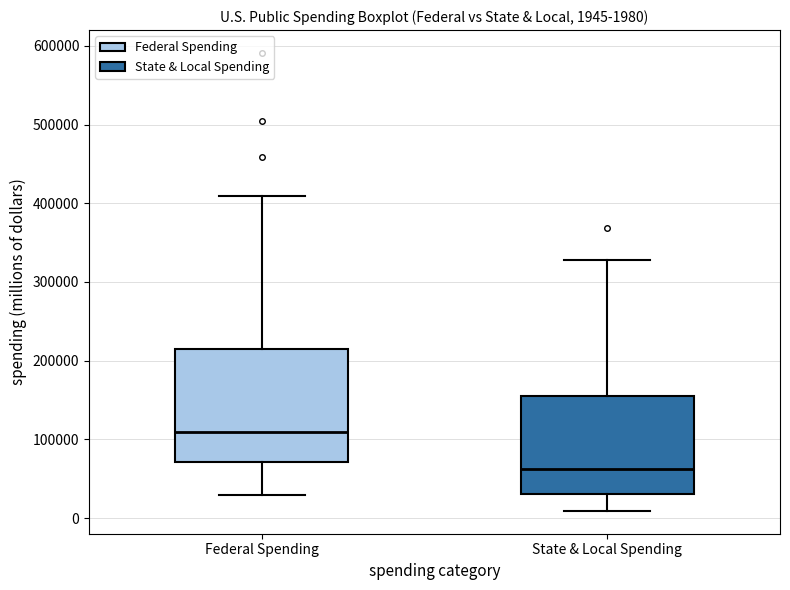

Which box is the tallest, from its lower edge to its upper edge?

Federal Spending